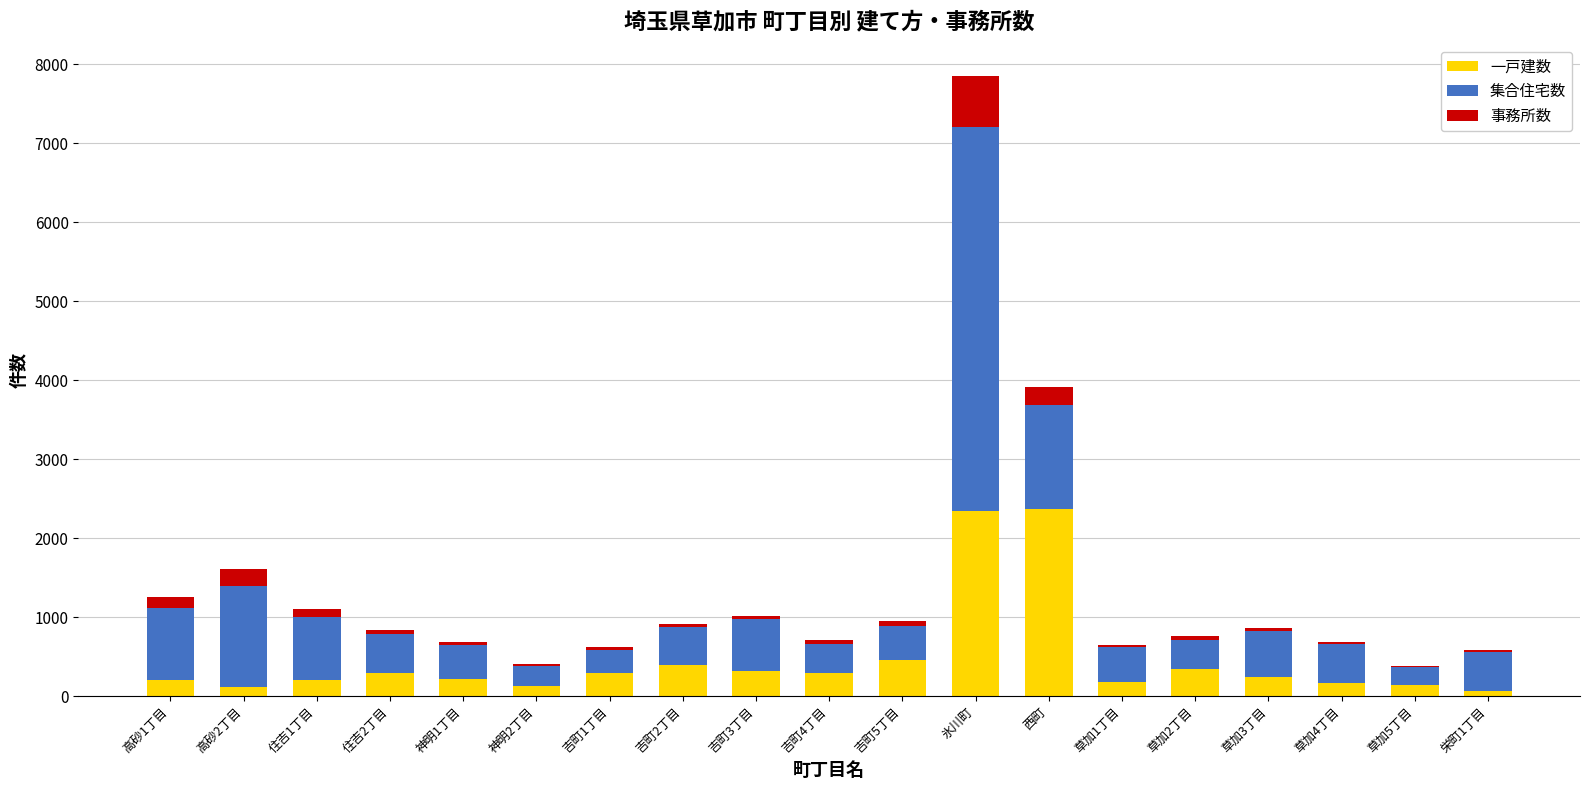

Does the chart contain stacked bars?

Yes